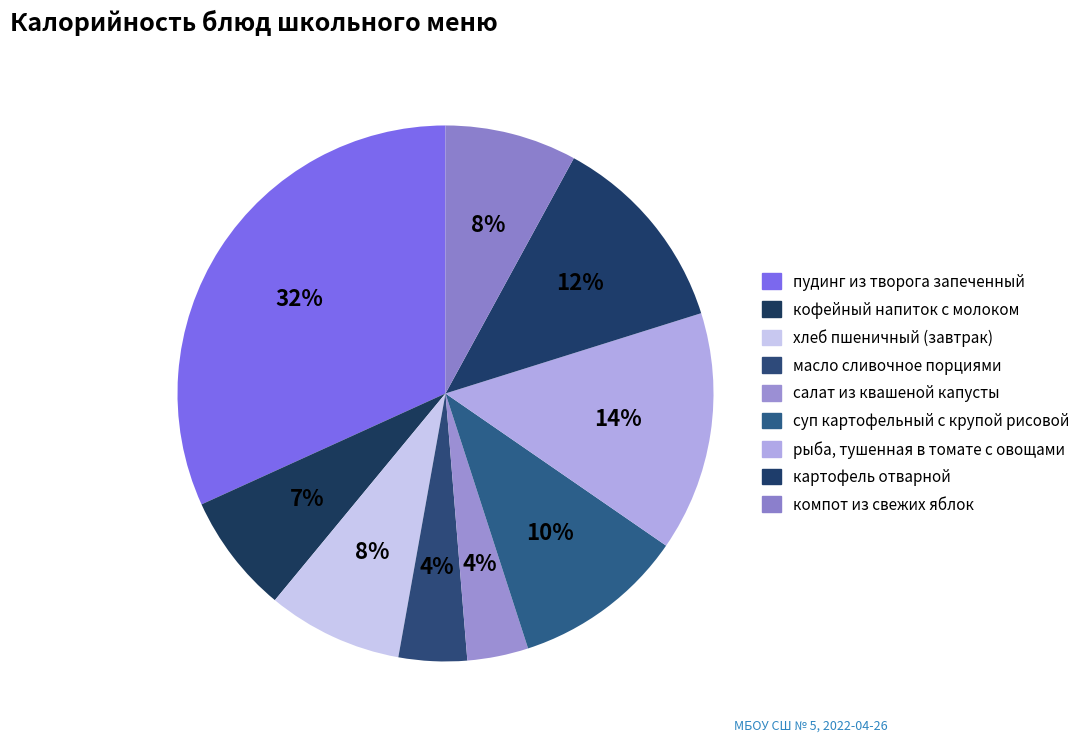

What percentage is the салат из квашеной капусты slice, to the nearest percent?

4%